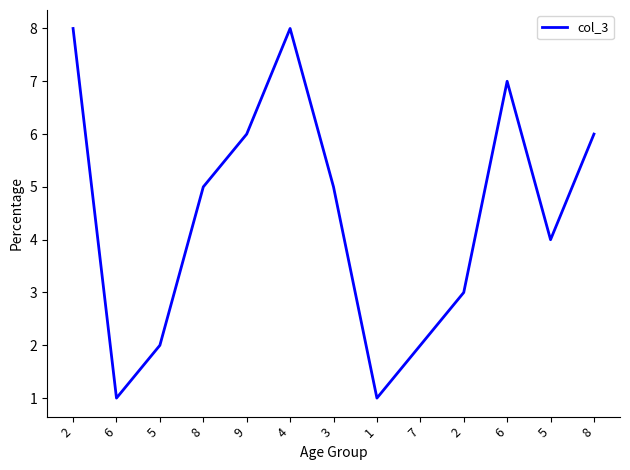

How many lines are shown in the chart?

1